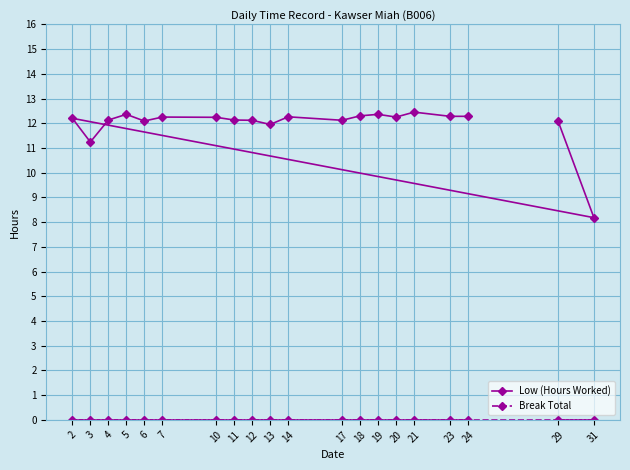

Reading right to left, what are all the values shown in this chart?

Low (Hours Worked): 24=12.3	23=12.3	21=12.4	20=12.2	19=12.4	18=12.3	17=12.1	14=12.3	13=11.9	12=12.1	11=12.1	10=12.2	7=12.2	6=12.1	5=12.4	4=12.1	3=11.2	2=12.2	31=8.2	29=12.1
Break Total: 24=0.0	23=0.0	21=0.0	20=0.0	19=0.0	18=0.0	17=0.0	14=0.0	13=0.0	12=0.0	11=0.0	10=0.0	7=0.0	6=0.0	5=0.0	4=0.0	3=0.0	2=0.0	31=0.0	29=0.0